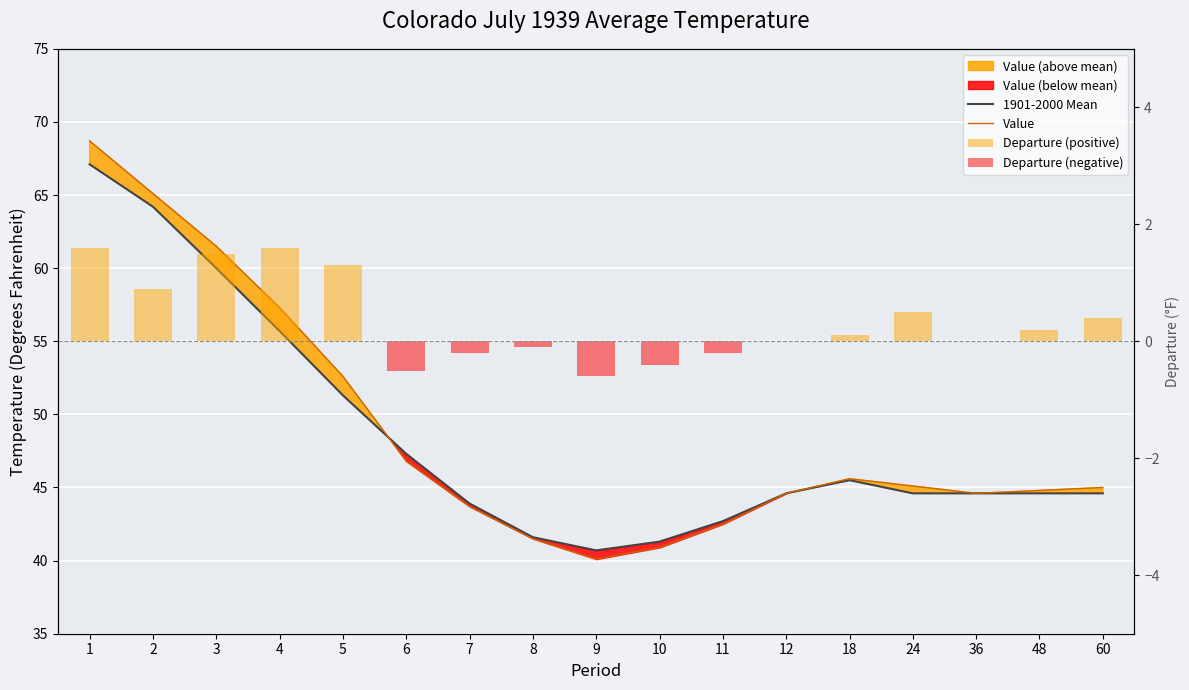

At how many categories does at least one series exceed 38?

17